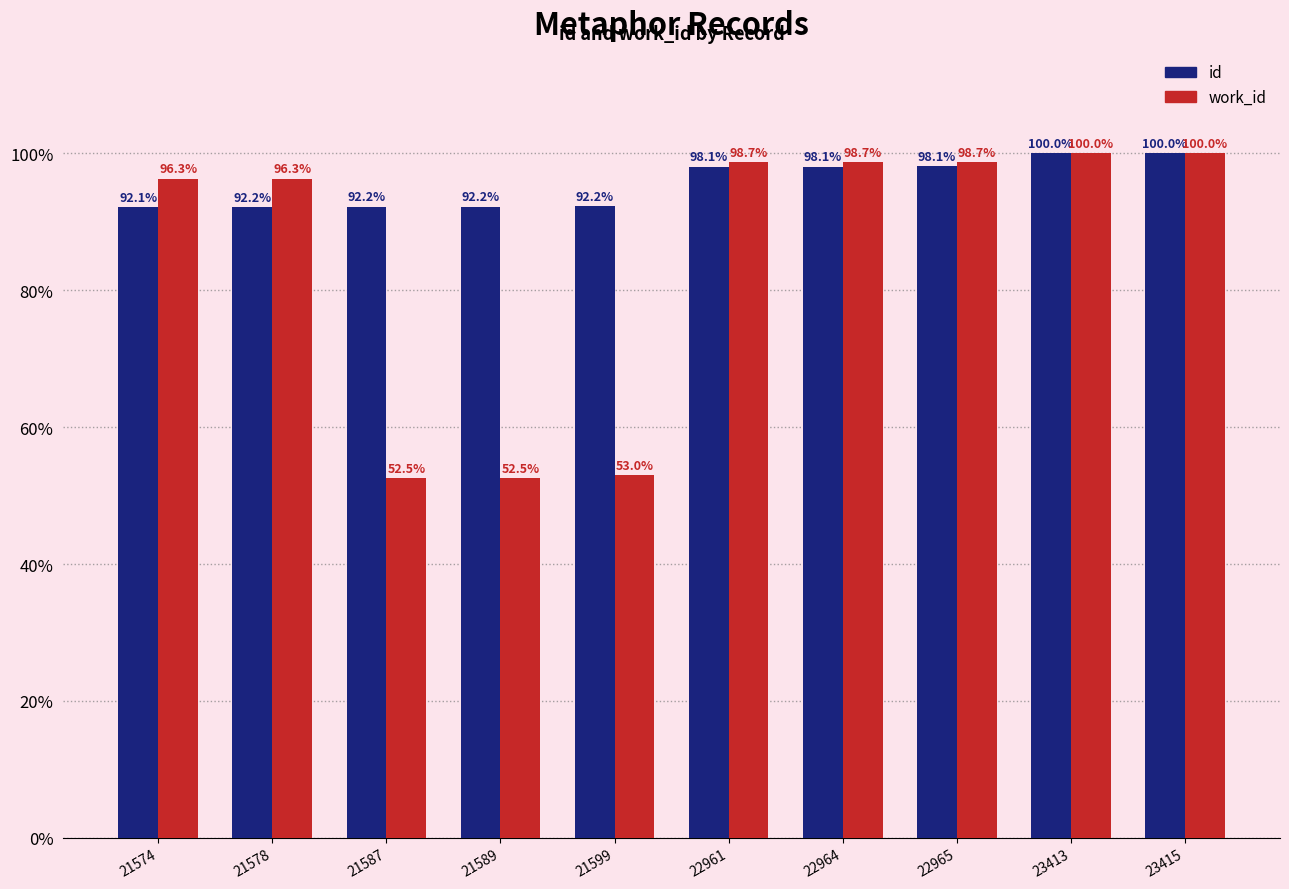

Which label corresponds to the largest value in the chart?

23415